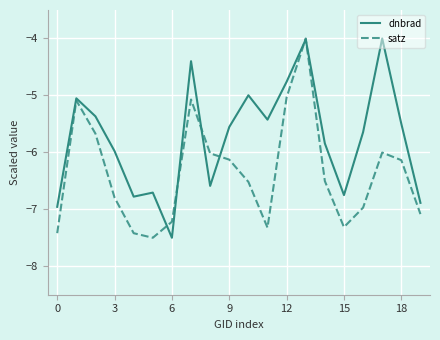

In satz, how many points are lower than both neighbors (excluding endpoints)?

3